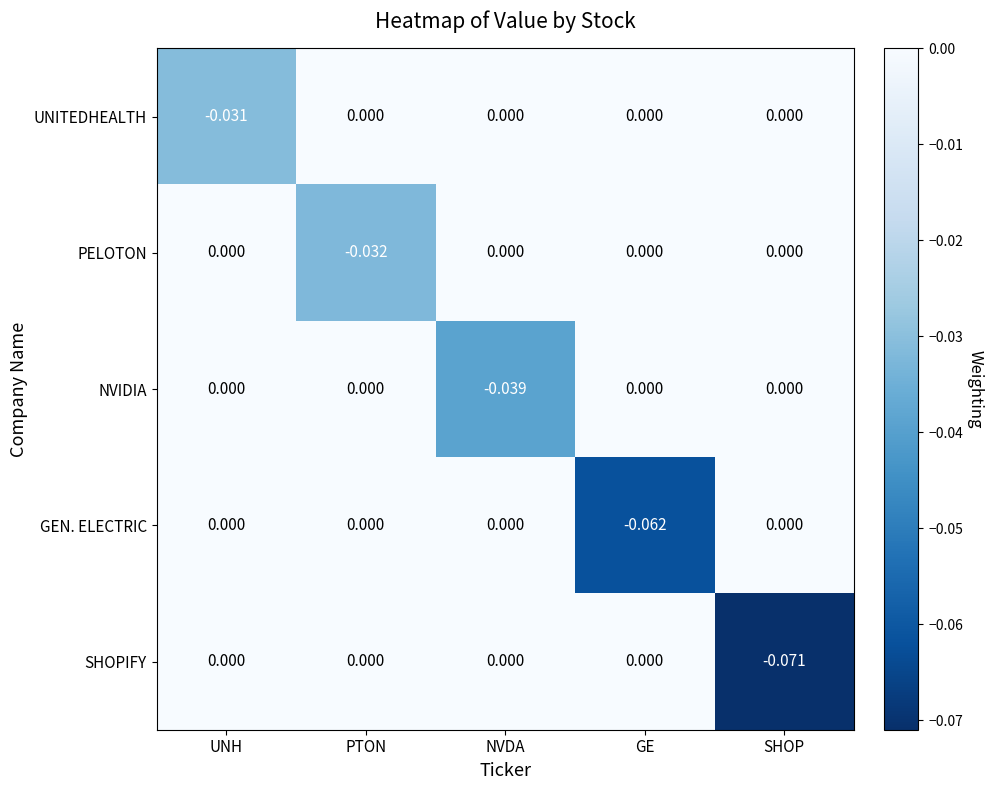

Which series has the largest total across all categories?

UNITEDHEALTH